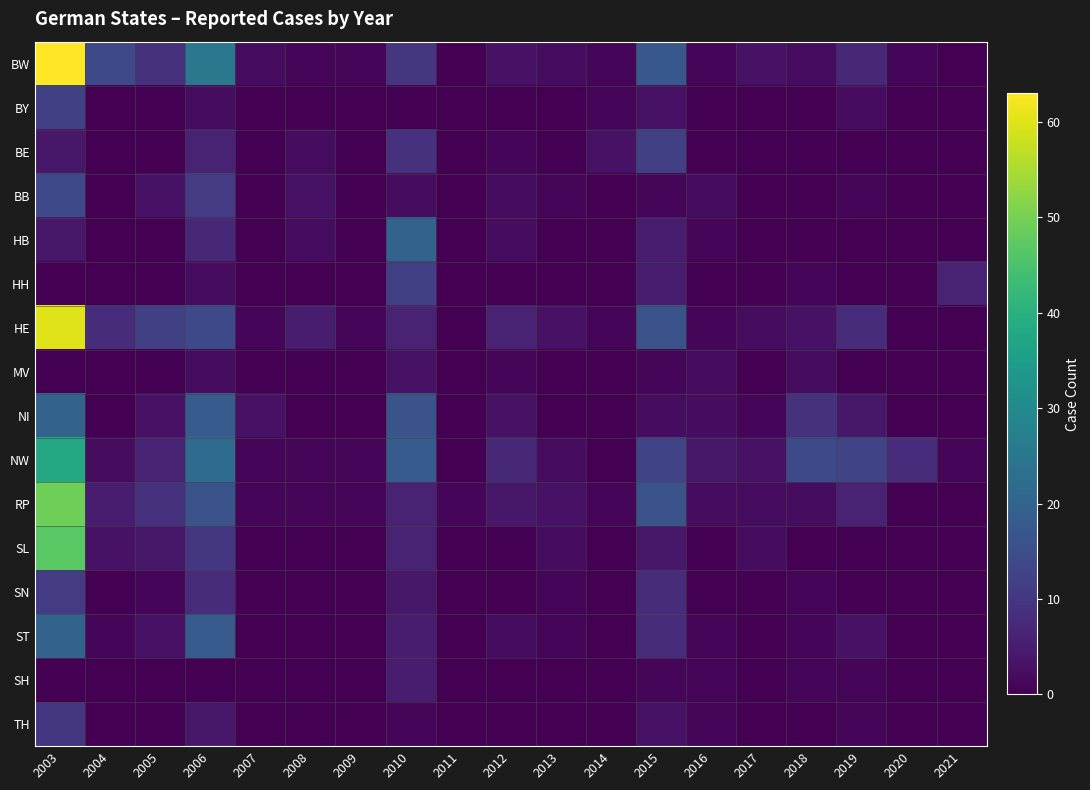

How many series are shown in this chart?

16